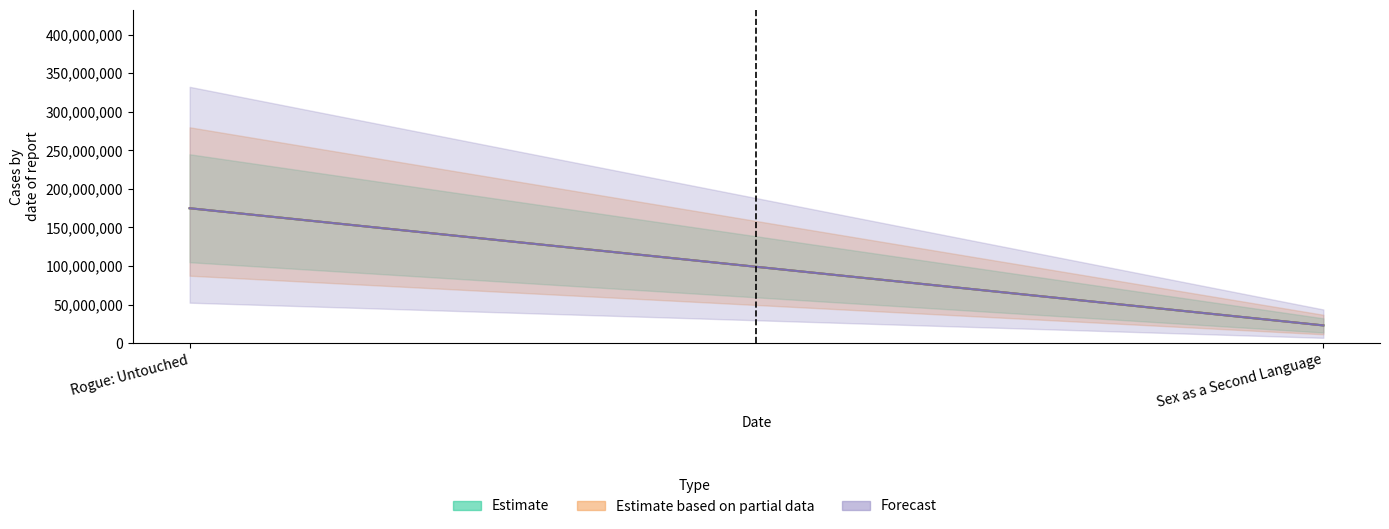

What is the sum of all Estimate values?

197856558